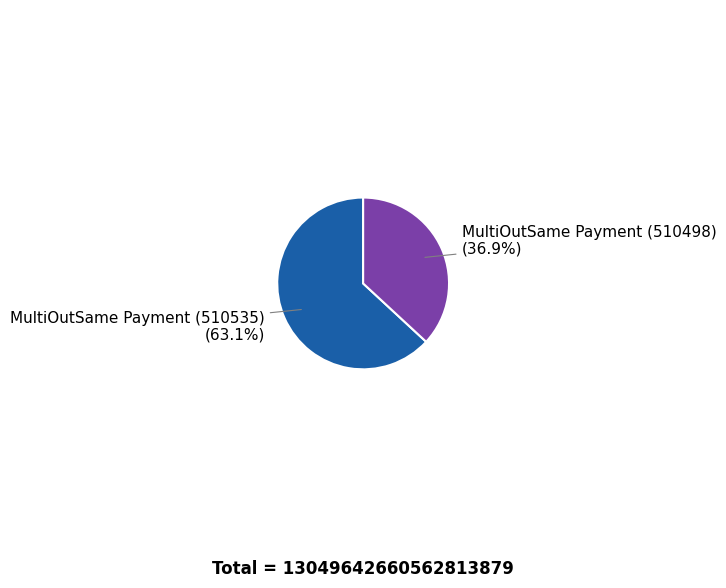

To the nearest percent, what percentage of the pie is MultiOutSame Payment (510535)?

63%